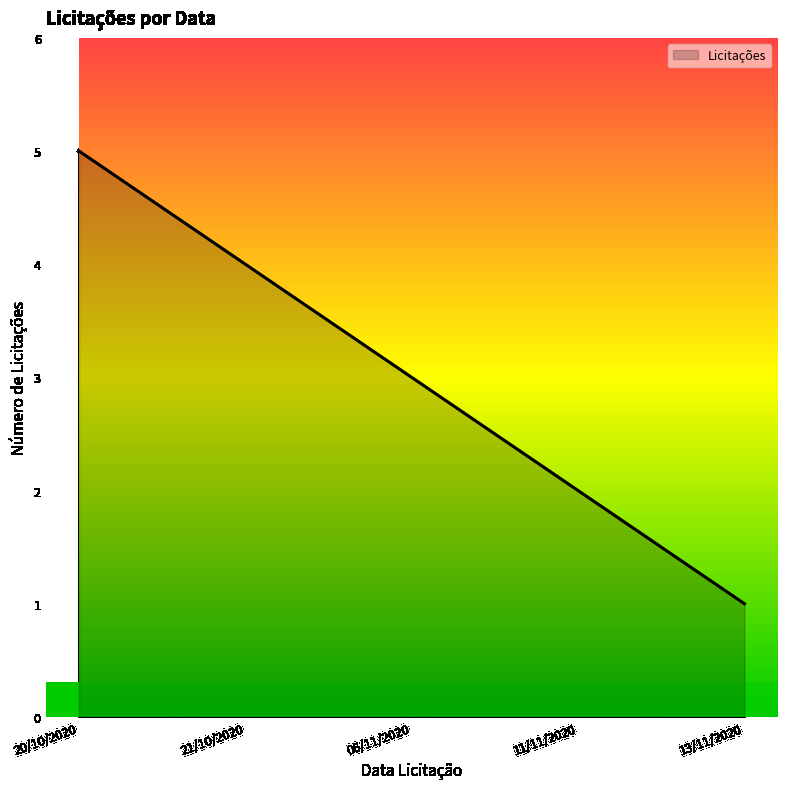

How many categories are shown in the chart?

5